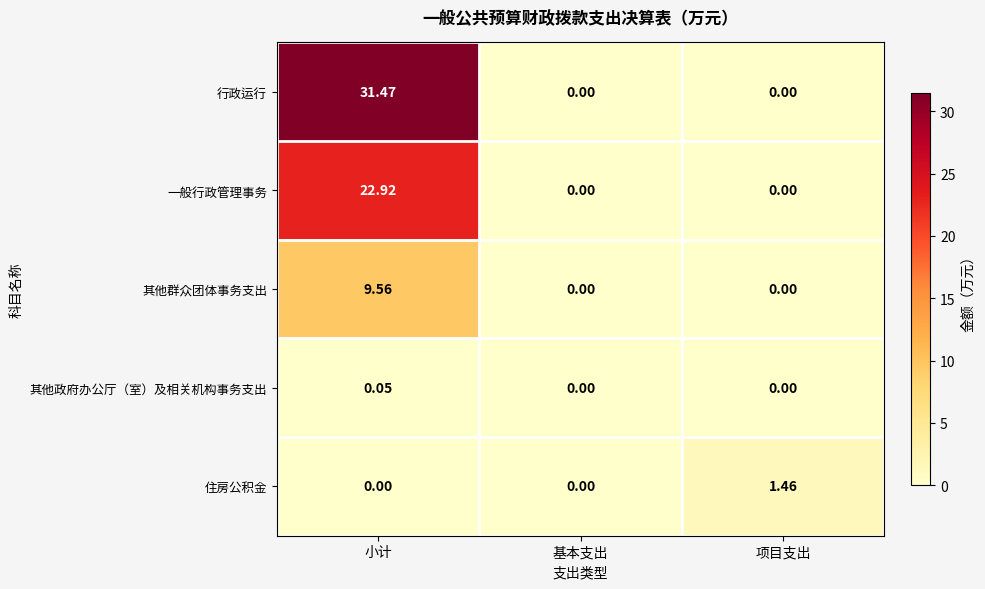

Rank the series by their maximum value, from lowest to highest.

其他政府办公厅（室）及相关机构事务支出, 住房公积金, 其他群众团体事务支出, 一般行政管理事务, 行政运行